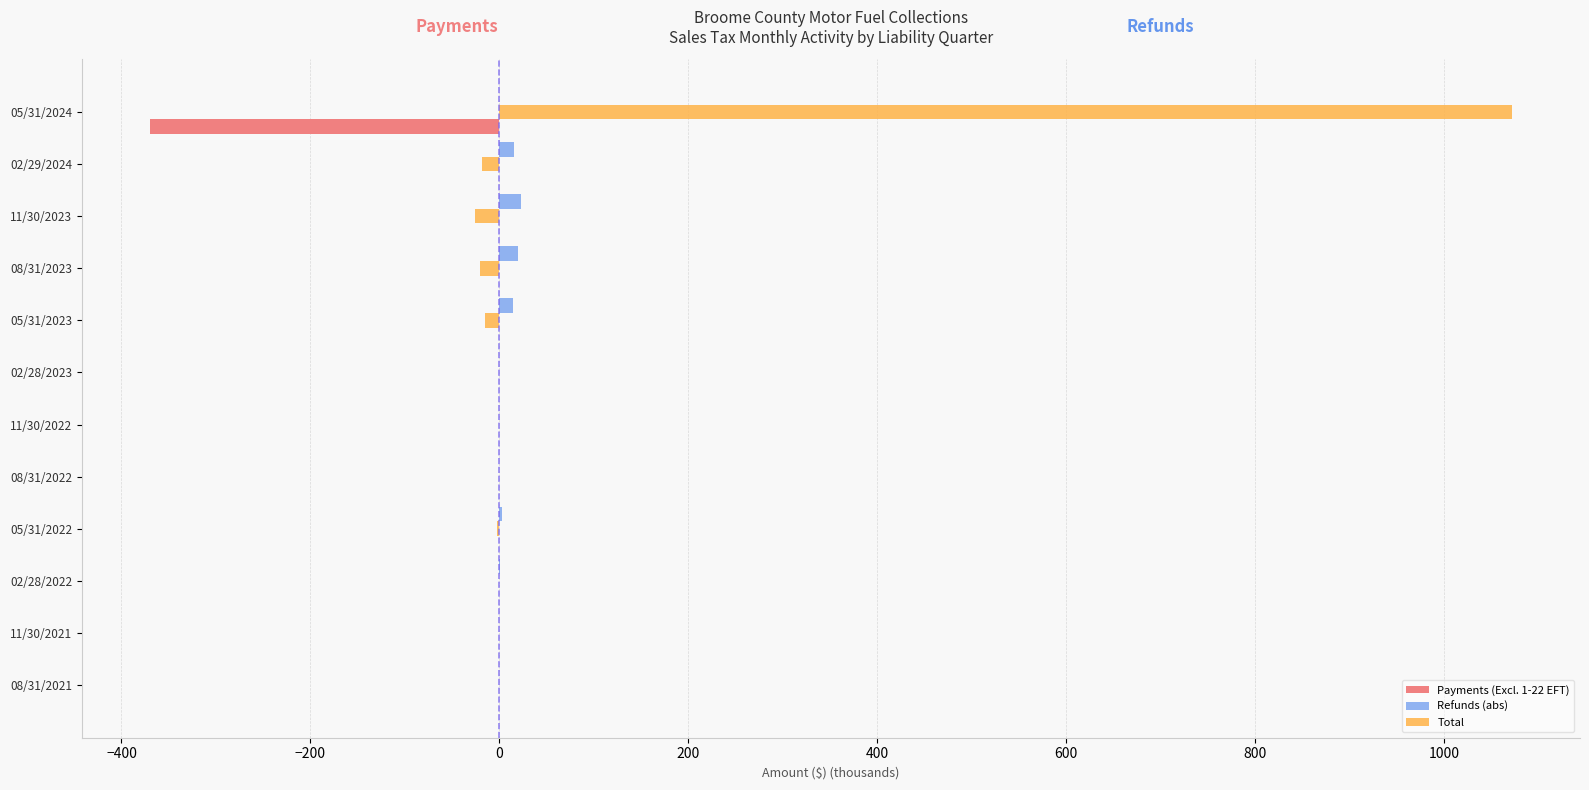

True or false: Payments (Excl. 1-22 EFT) has a value of 0.0 at 11/30/2021.

True